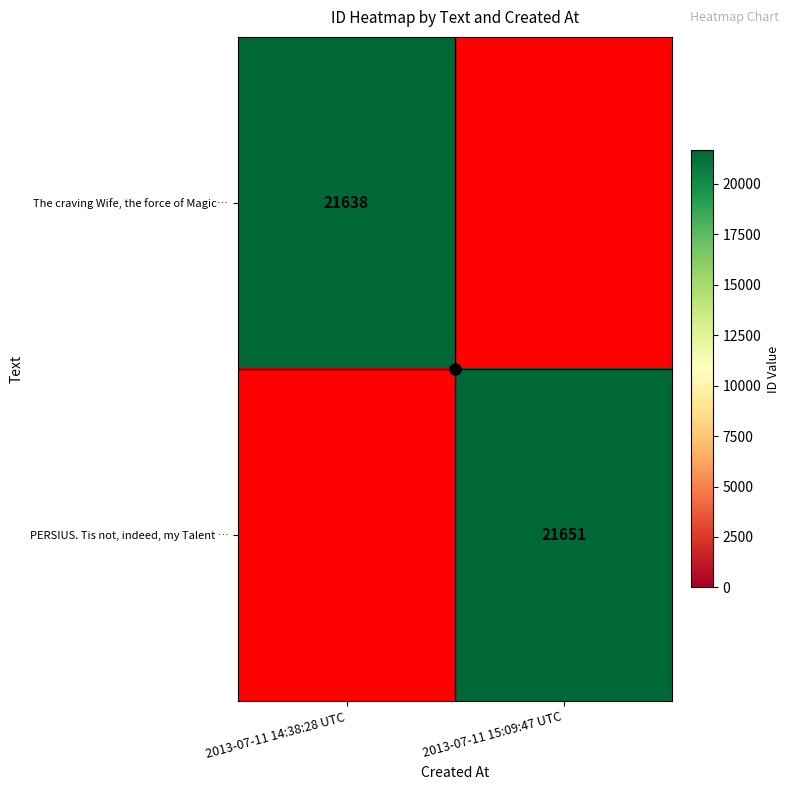

Which series has the widest spread of values?

PERSIUS. Tis not, indeed, my Talent …